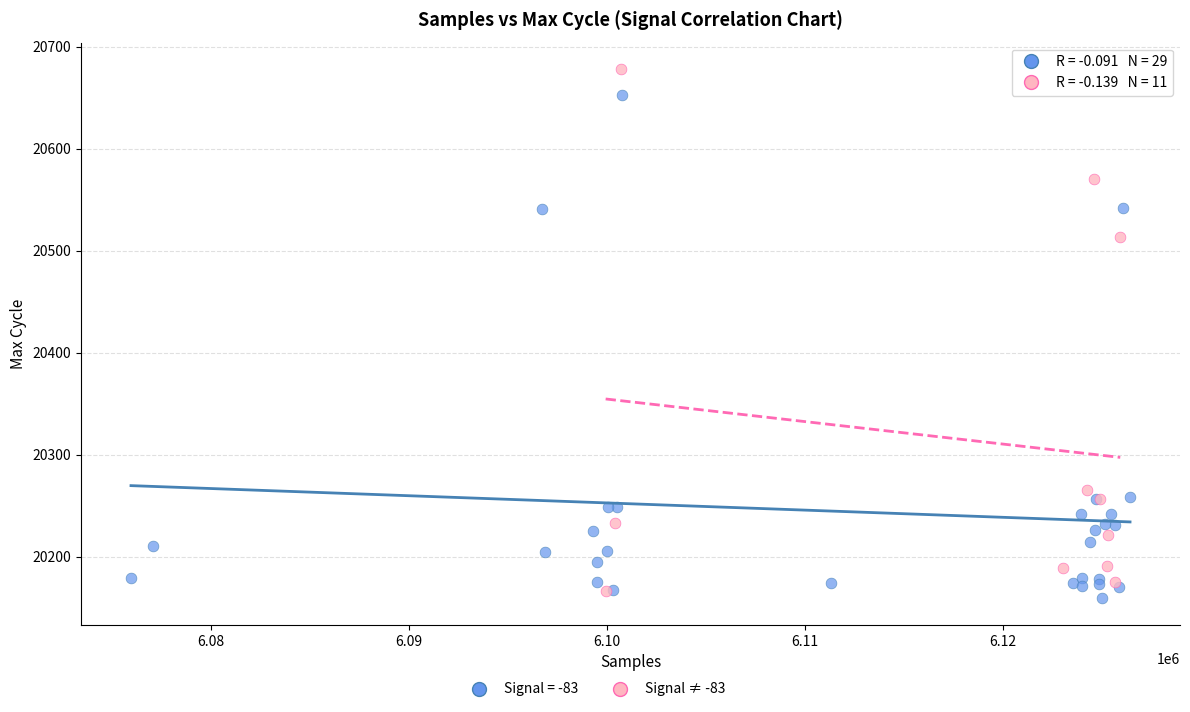

Which series contains the highest Y value?

Signal ≠ -83